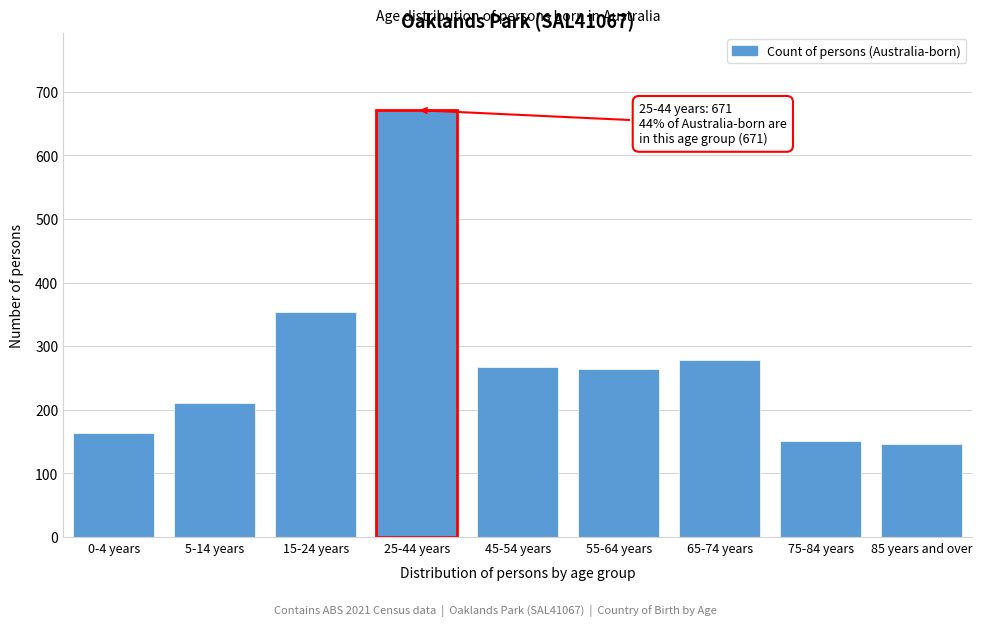

What is the sum of the values at 25-44 years and 65-74 years?

949